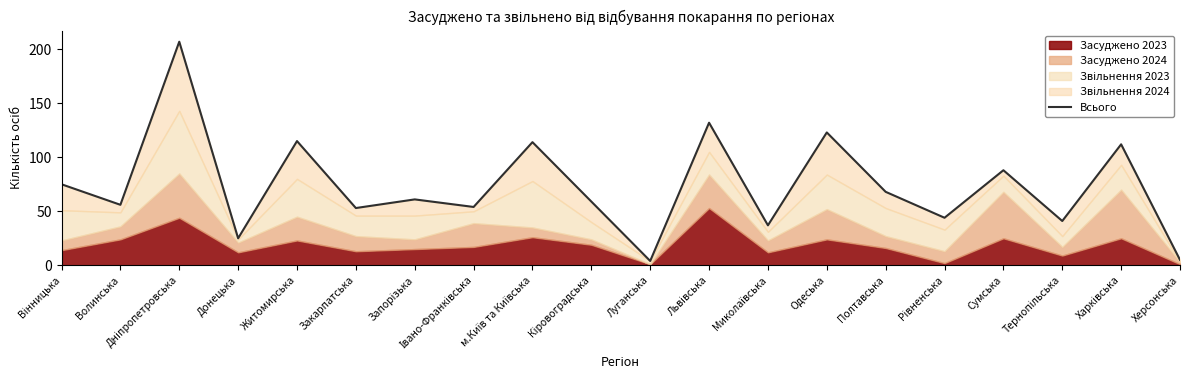

Reading left to right, transcribe all the data shown in this chart.

75	56	207	25	115	53	61	54	114	59	4	132	37	123	68	44	88	41	112	5